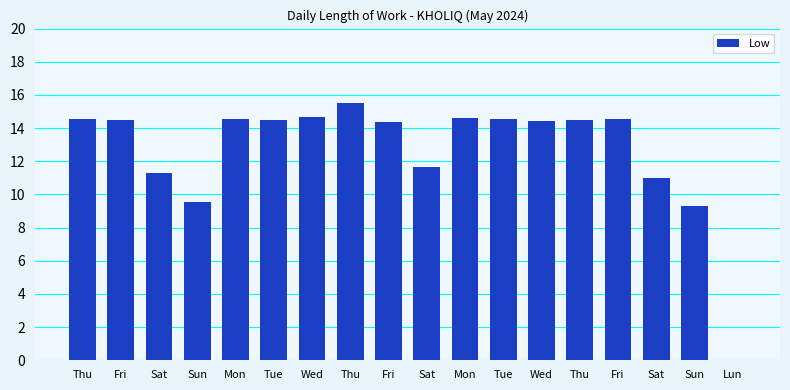

Count the number of data series in this chart.

1